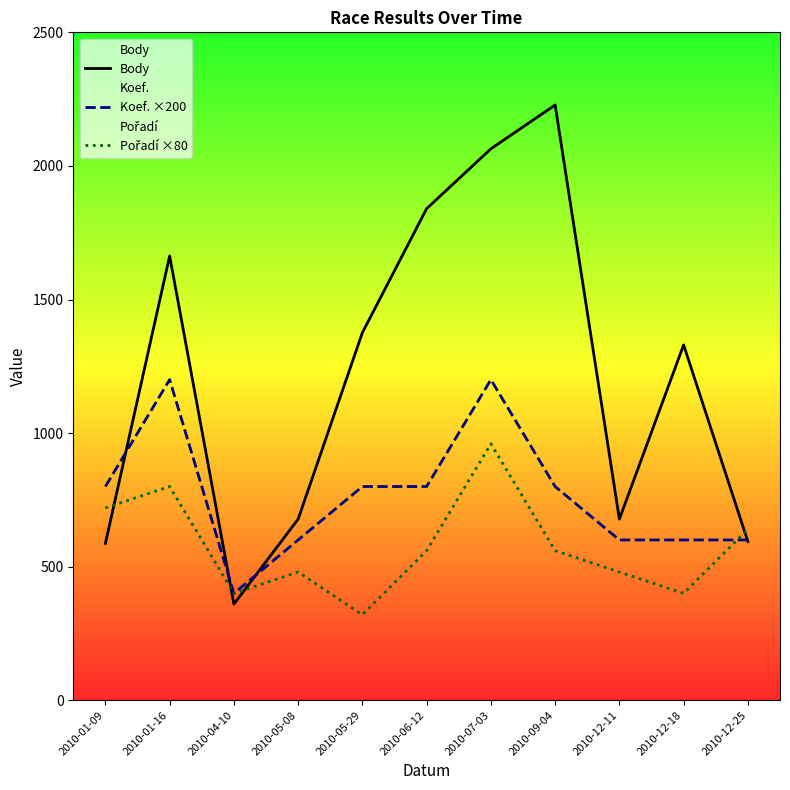

True or false: Koef. ×200 and Body cross at least once.

True